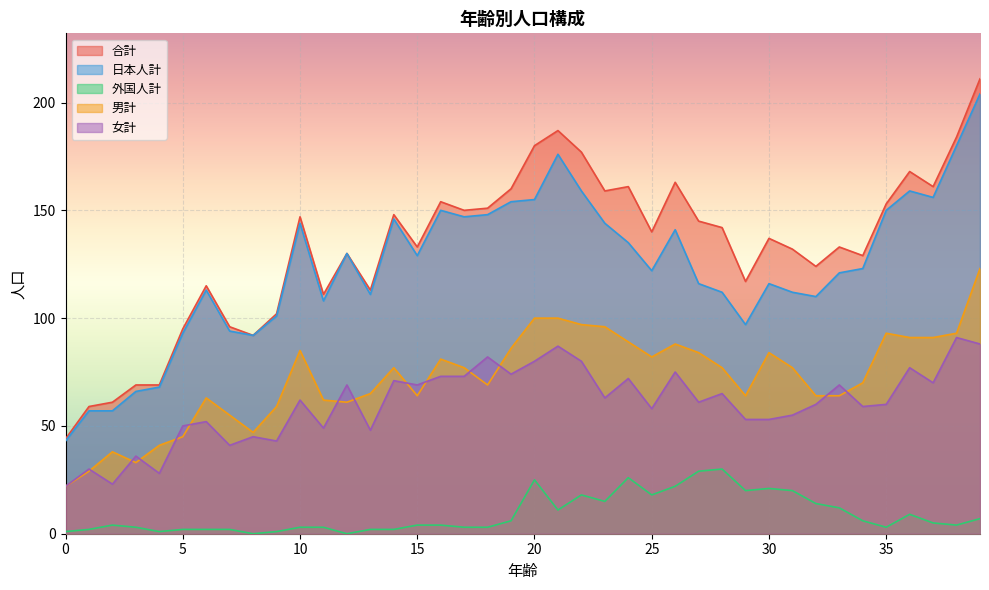

True or false: 女計 has a value of 96 at 16.

False